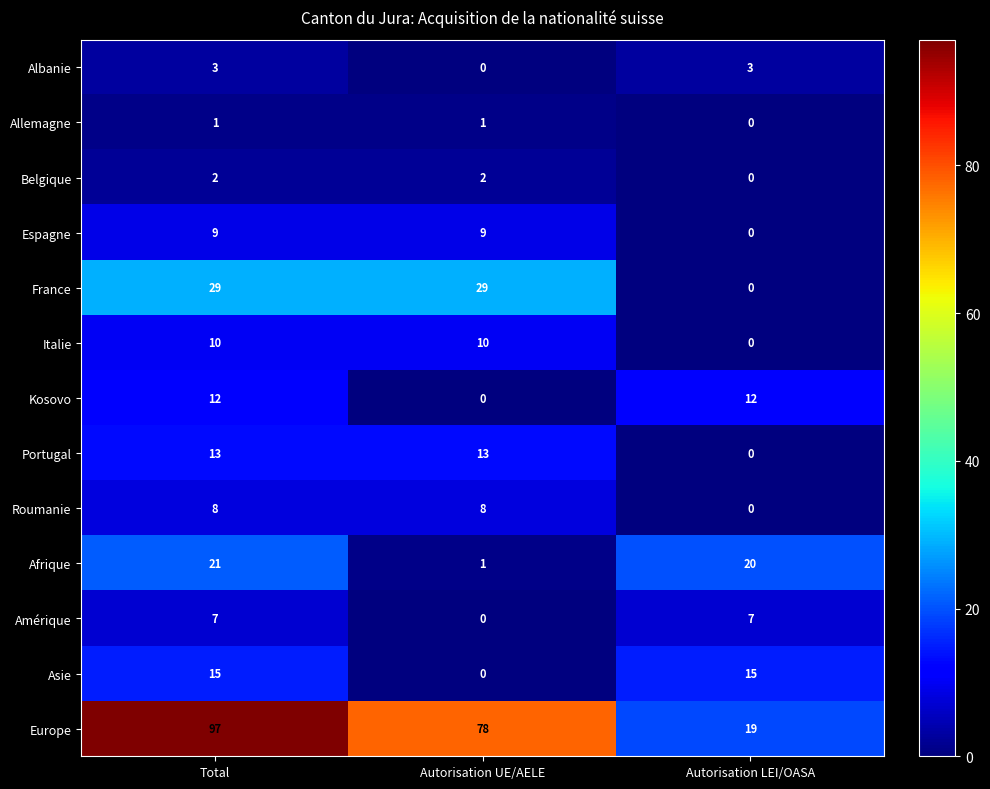

At which category is the sum across all series the highest?

Total